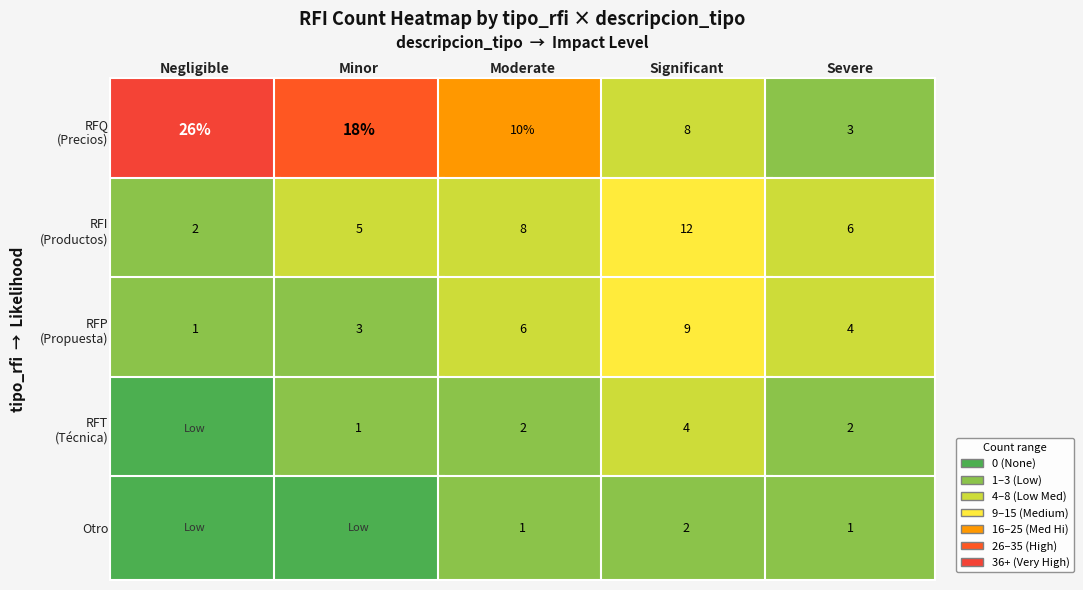

The value of RFT at 1 is 1. True or false?

True